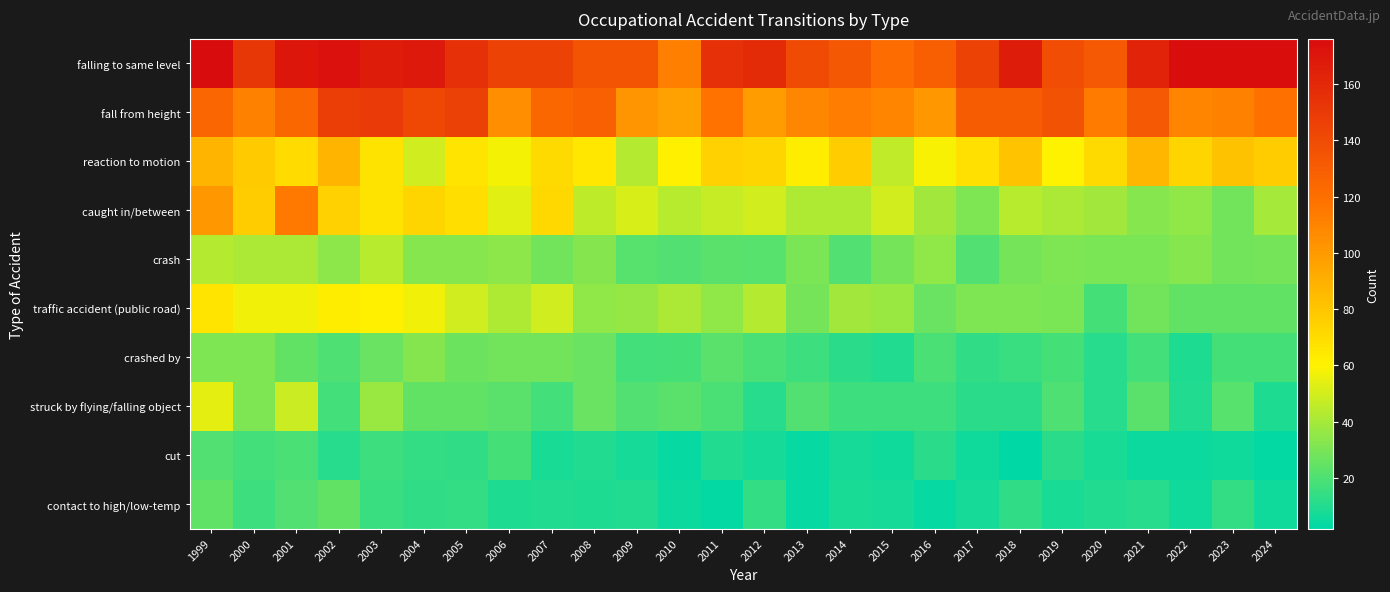

List the series in order of their peak value, highest first.

falling to same level, fall from height, caught in/between, reaction to motion, traffic accident (public road), struck by flying/falling object, crash, crashed by, contact to high/low-temp, cut